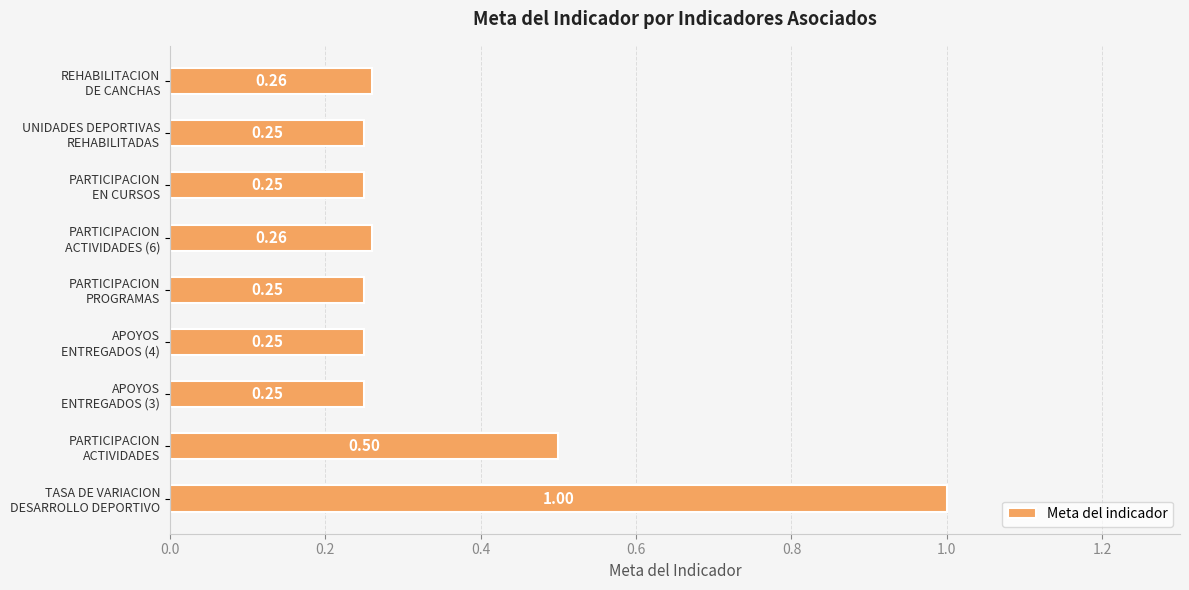

What is the sum of all values?

3.3